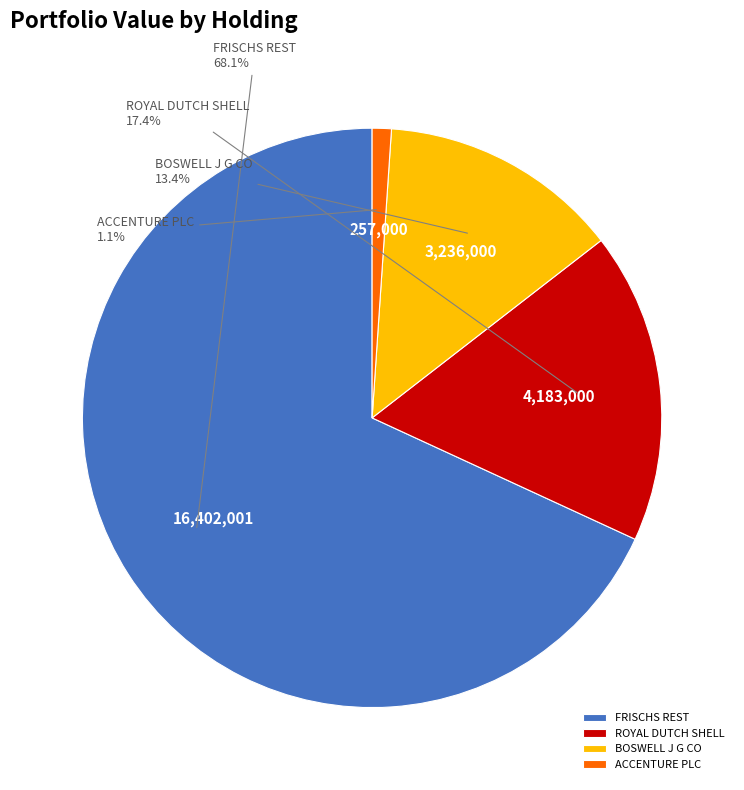

Which slice is the largest?

FRISCHS REST